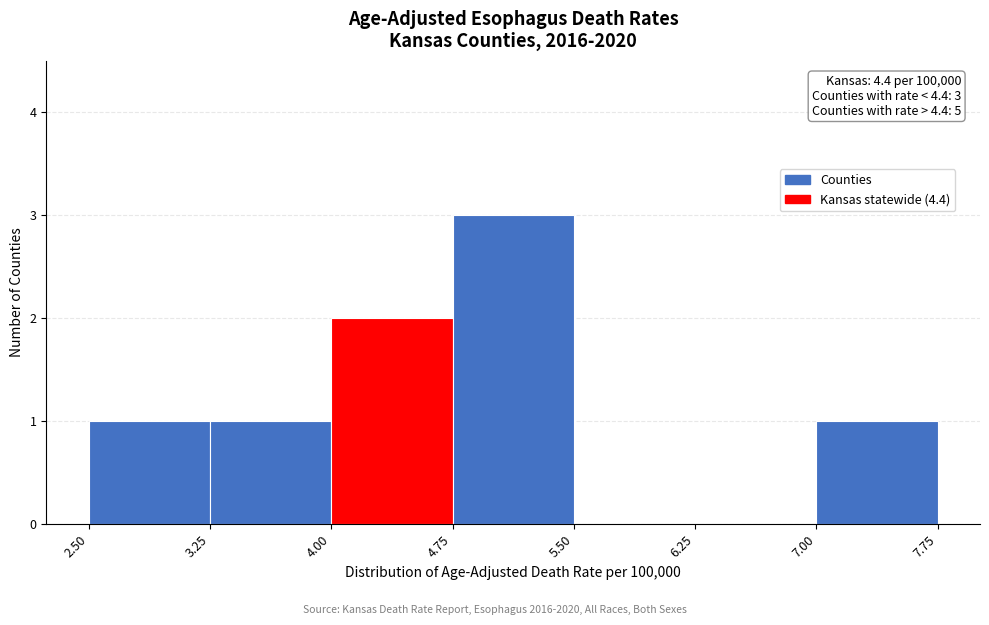

Over which range of the x-axis is the bar tallest?

4.75 to 5.50